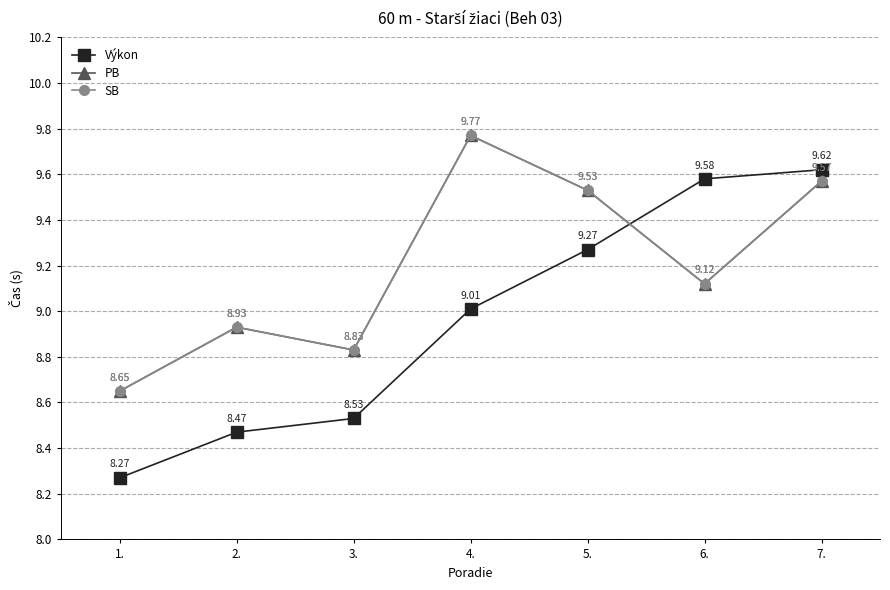

At how many categories does at least one series exceed 9?

4